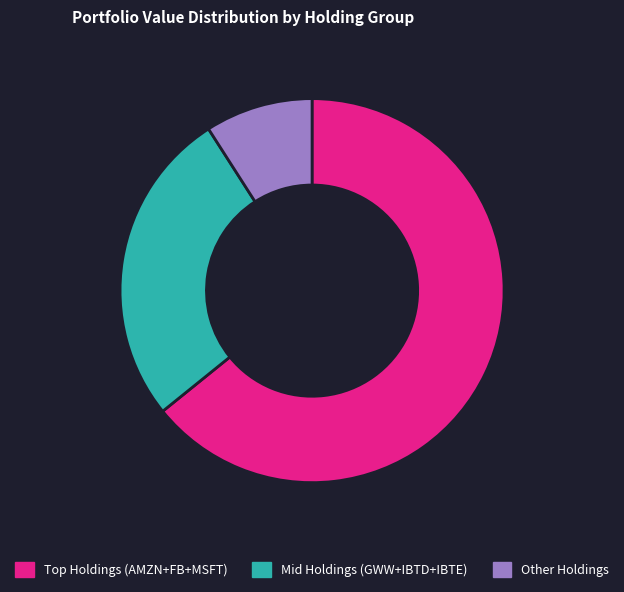

Between Mid Holdings (GWW+IBTD+IBTE) and Other Holdings, which is larger?

Mid Holdings (GWW+IBTD+IBTE)